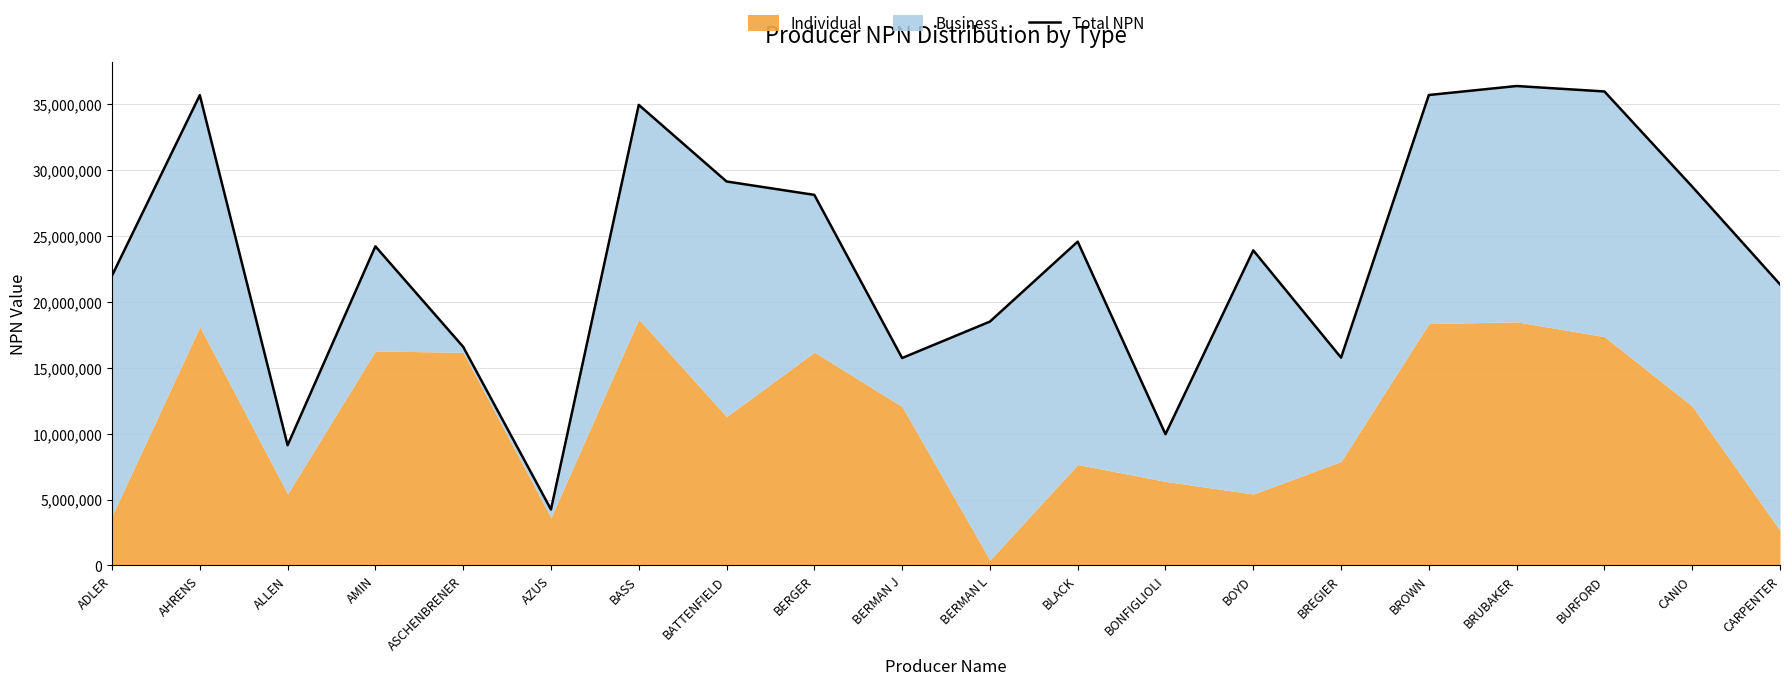

Is it true that the value at BROWN is 16761069?

False